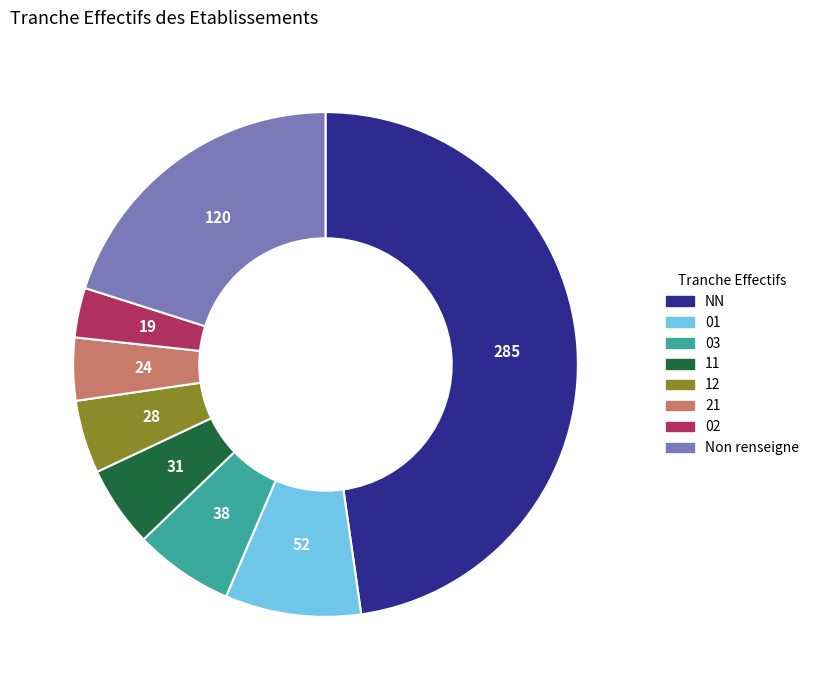

Do 11 and 03 together represent more than half of the pie?

No